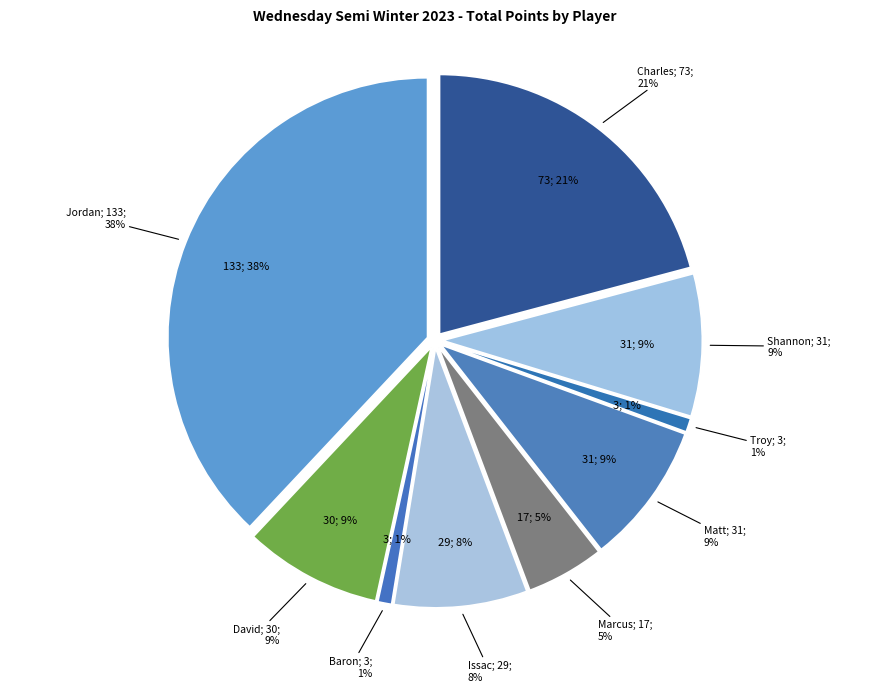

To the nearest percent, what portion does Baron represent?

1%